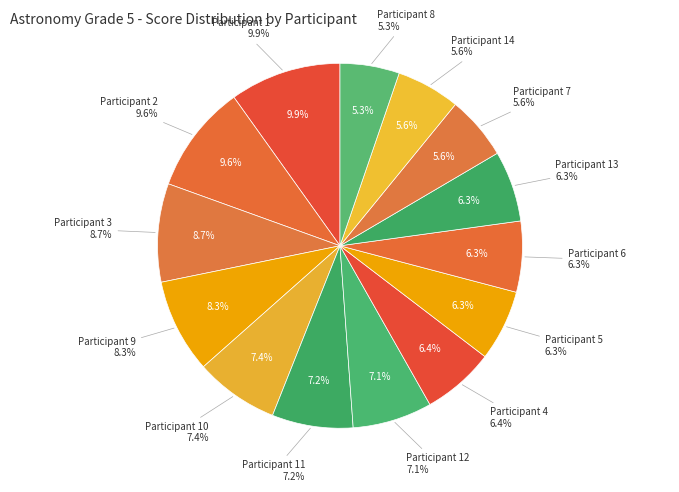

How many segments does this pie chart have?

14